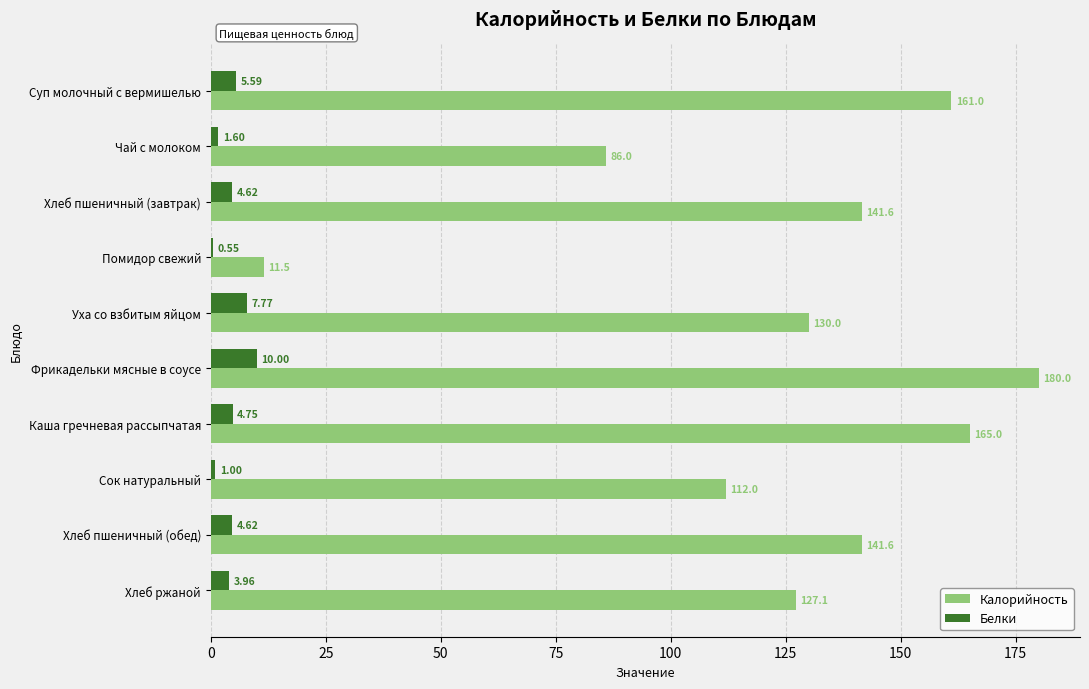

Which series changed the most between Уха со взбитым яйцом and Хлеб ржаной?

Белки